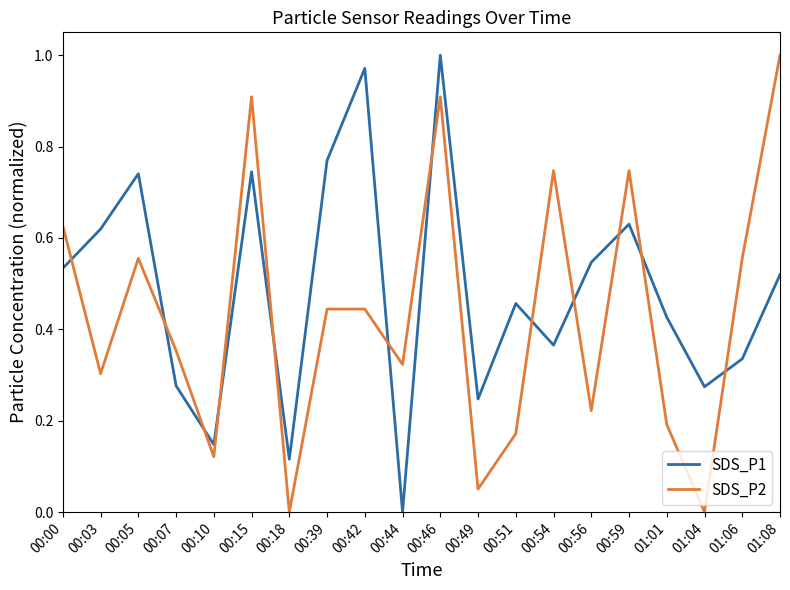

Which series has the largest total across all categories?

SDS_P1